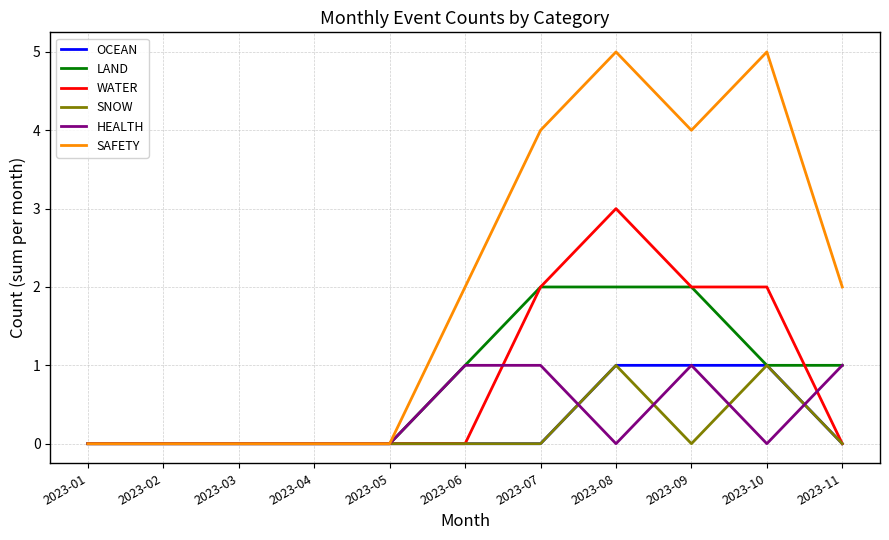

Reading left to right, transcribe all the data shown in this chart.

OCEAN: 0	0	0	0	0	0	0	1	1	1	0
LAND: 0	0	0	0	0	1	2	2	2	1	1
WATER: 0	0	0	0	0	0	2	3	2	2	0
SNOW: 0	0	0	0	0	0	0	1	0	1	0
HEALTH: 0	0	0	0	0	1	1	0	1	0	1
SAFETY: 0	0	0	0	0	2	4	5	4	5	2